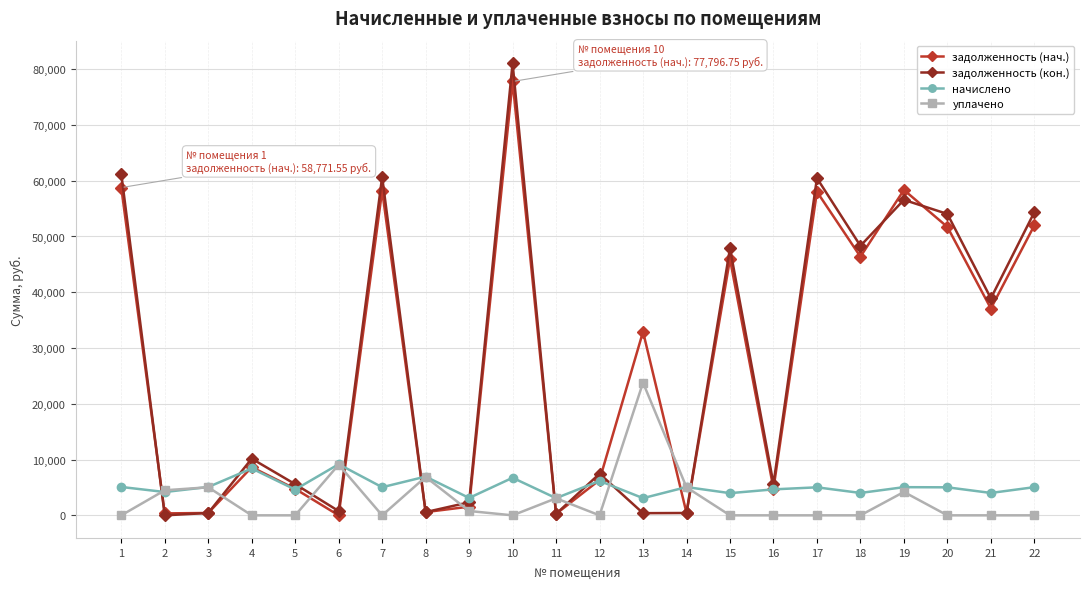

True or false: уплачено and начислено intersect in this chart.

True